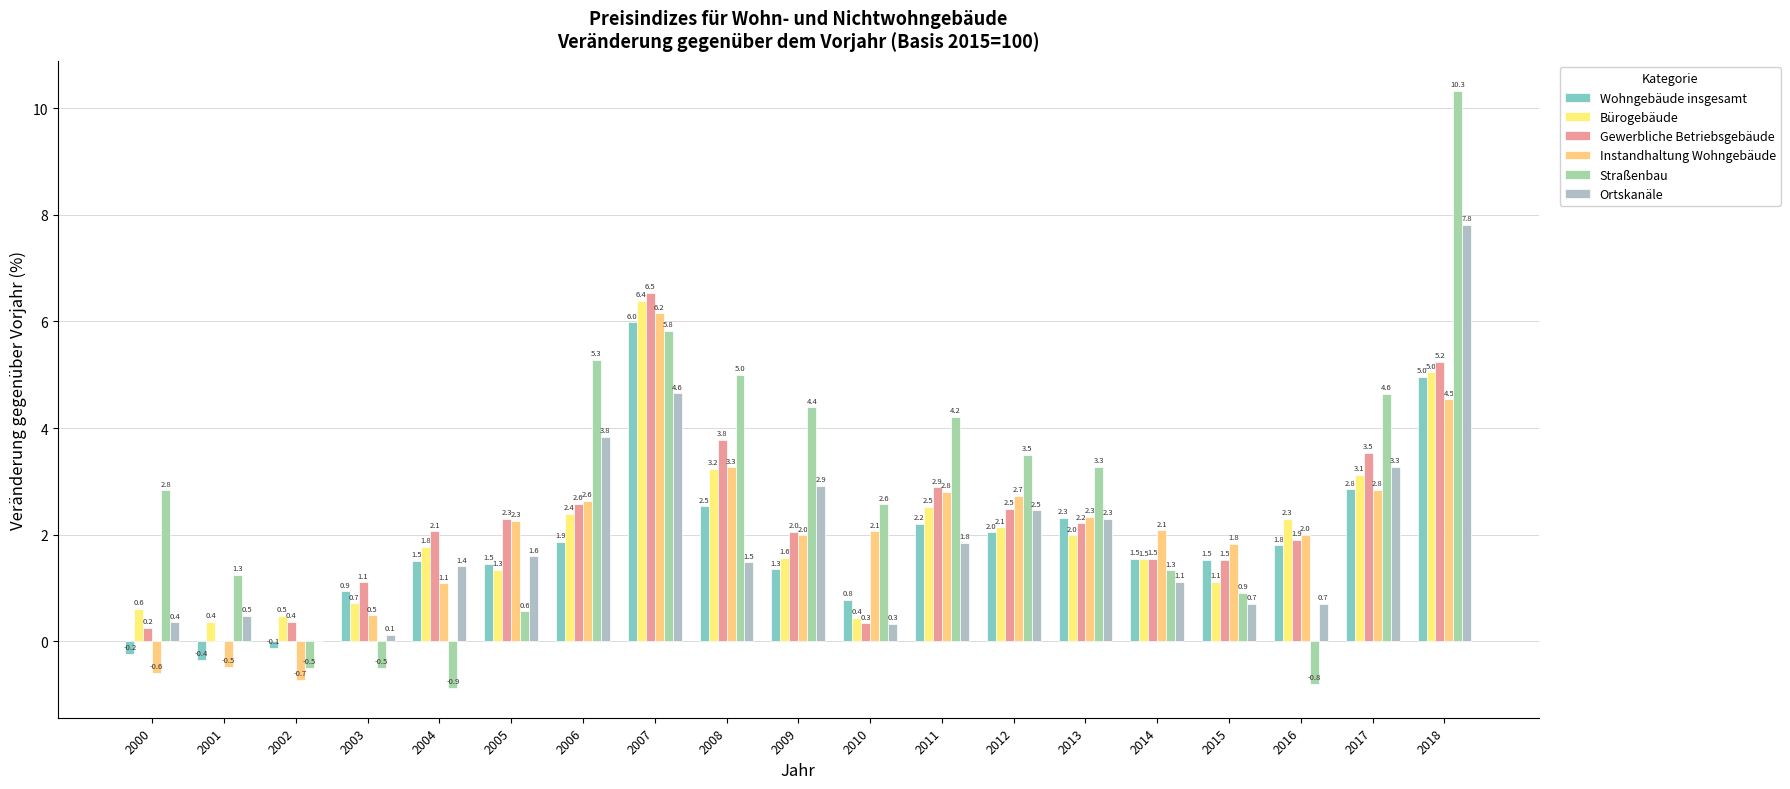

Reading right to left, list all the values displayed in this chart.

Wohngebäude insgesamt: 2018=5.0	2017=2.8	2016=1.8	2015=1.5	2014=1.5	2013=2.3	2012=2.0	2011=2.2	2010=0.8	2009=1.3	2008=2.5	2007=6.0	2006=1.9	2005=1.5	2004=1.5	2003=0.9	2002=-0.1	2001=-0.4	2000=-0.2
Bürogebäude: 2018=5.0	2017=3.1	2016=2.3	2015=1.1	2014=1.5	2013=2.0	2012=2.1	2011=2.5	2010=0.4	2009=1.6	2008=3.2	2007=6.4	2006=2.4	2005=1.3	2004=1.8	2003=0.7	2002=0.5	2001=0.4	2000=0.6
Gewerbliche Betriebsgebäude: 2018=5.2	2017=3.5	2016=1.9	2015=1.5	2014=1.5	2013=2.2	2012=2.5	2011=2.9	2010=0.3	2009=2.0	2008=3.8	2007=6.5	2006=2.6	2005=2.3	2004=2.1	2003=1.1	2002=0.4	2001=0.0	2000=0.2
Instandhaltung Wohngebäude: 2018=4.5	2017=2.8	2016=2.0	2015=1.8	2014=2.1	2013=2.3	2012=2.7	2011=2.8	2010=2.1	2009=2.0	2008=3.3	2007=6.2	2006=2.6	2005=2.3	2004=1.1	2003=0.5	2002=-0.7	2001=-0.5	2000=-0.6
Straßenbau: 2018=10.3	2017=4.6	2016=-0.8	2015=0.9	2014=1.3	2013=3.3	2012=3.5	2011=4.2	2010=2.6	2009=4.4	2008=5.0	2007=5.8	2006=5.3	2005=0.6	2004=-0.9	2003=-0.5	2002=-0.5	2001=1.3	2000=2.8
Ortskanäle: 2018=7.8	2017=3.3	2016=0.7	2015=0.7	2014=1.1	2013=2.3	2012=2.5	2011=1.8	2010=0.3	2009=2.9	2008=1.5	2007=4.6	2006=3.8	2005=1.6	2004=1.4	2003=0.1	2002=0.0	2001=0.5	2000=0.4